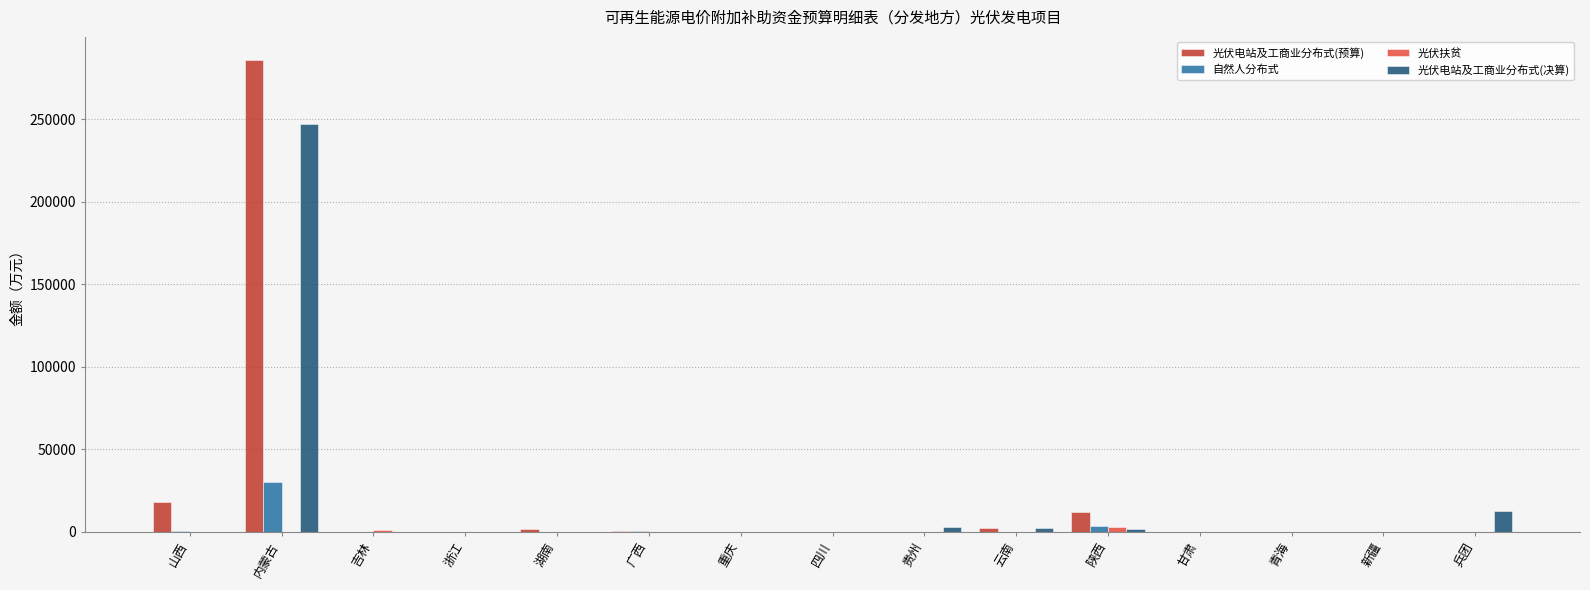

True or false: 自然人分布式 has a value of 0 at 云南.

True